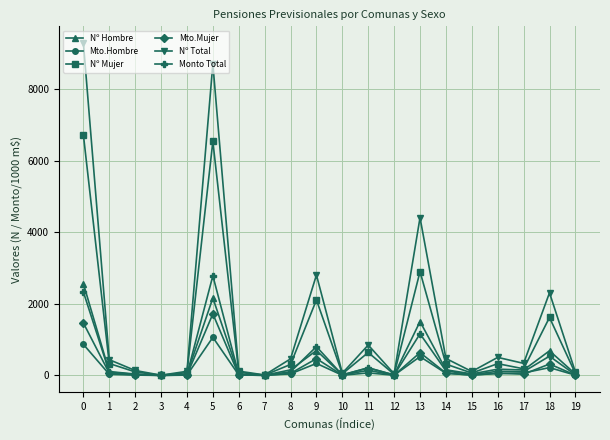

Between 14 and 15, which series saw the biggest shift?

Nº Total